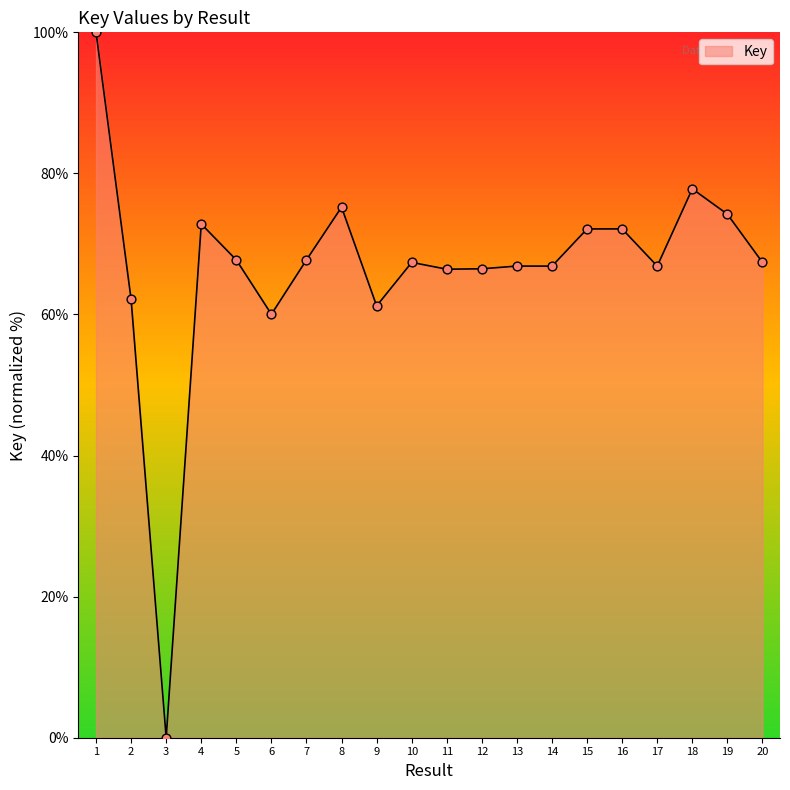

Between 7 and 11, which is larger?

7